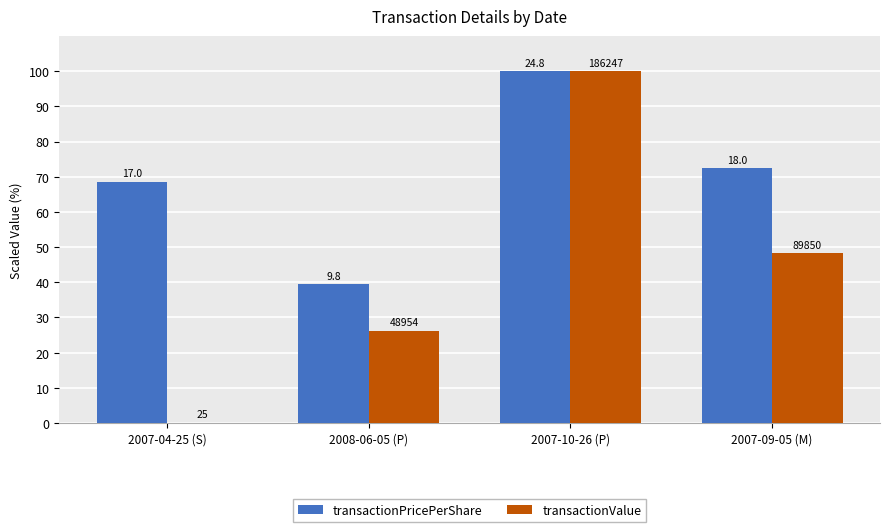

Which series has the largest range (max minus min)?

transactionValue